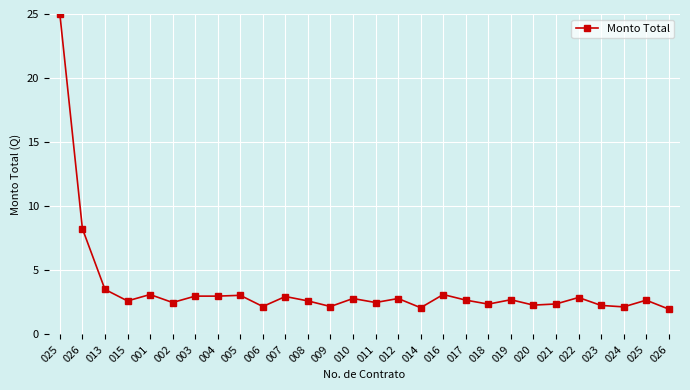

What is the value of the 4th point from the left?

2.6